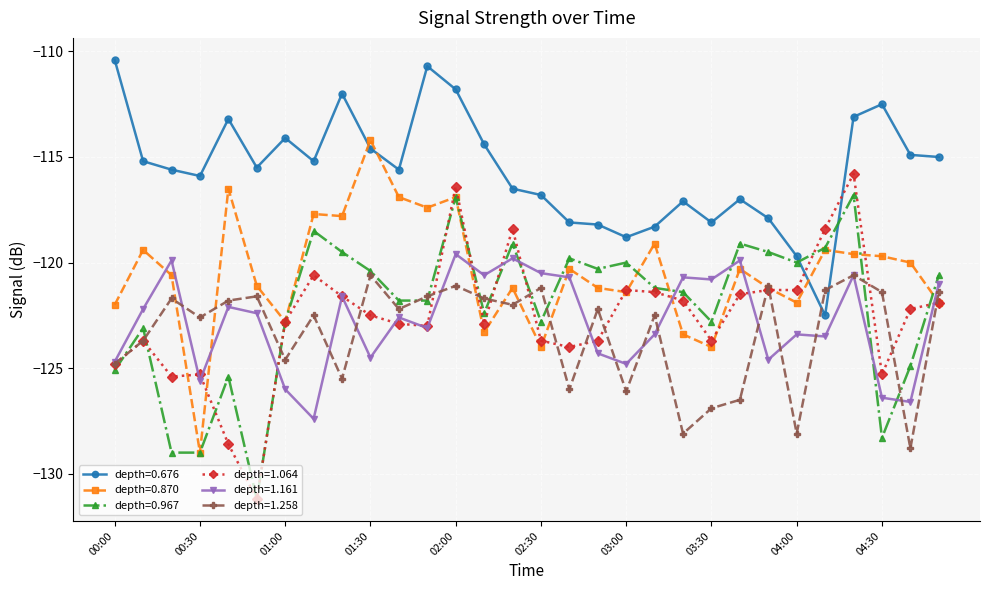

True or false: depth=0.967 has more than 2 interior local peaks.

True